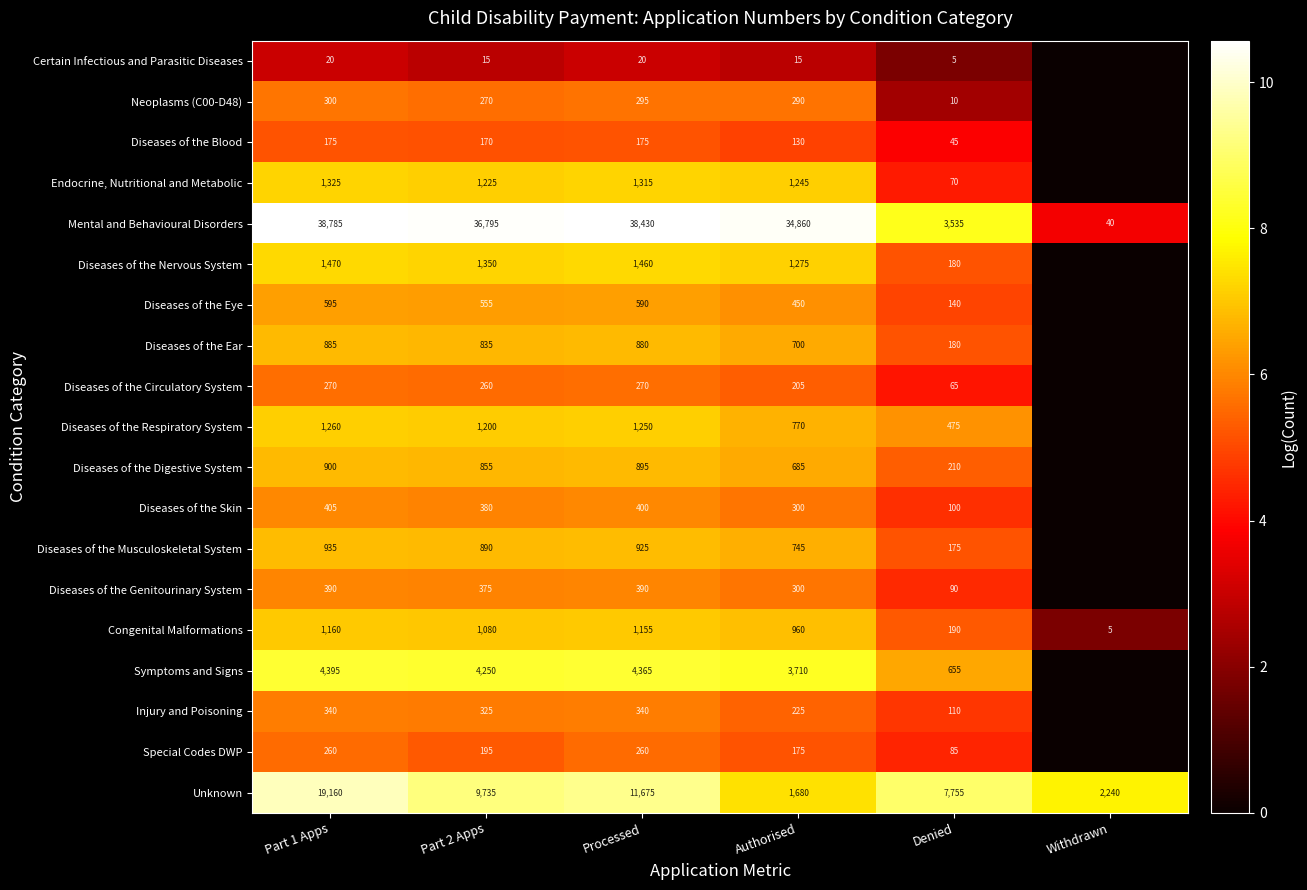

How many data points does each series have?

6